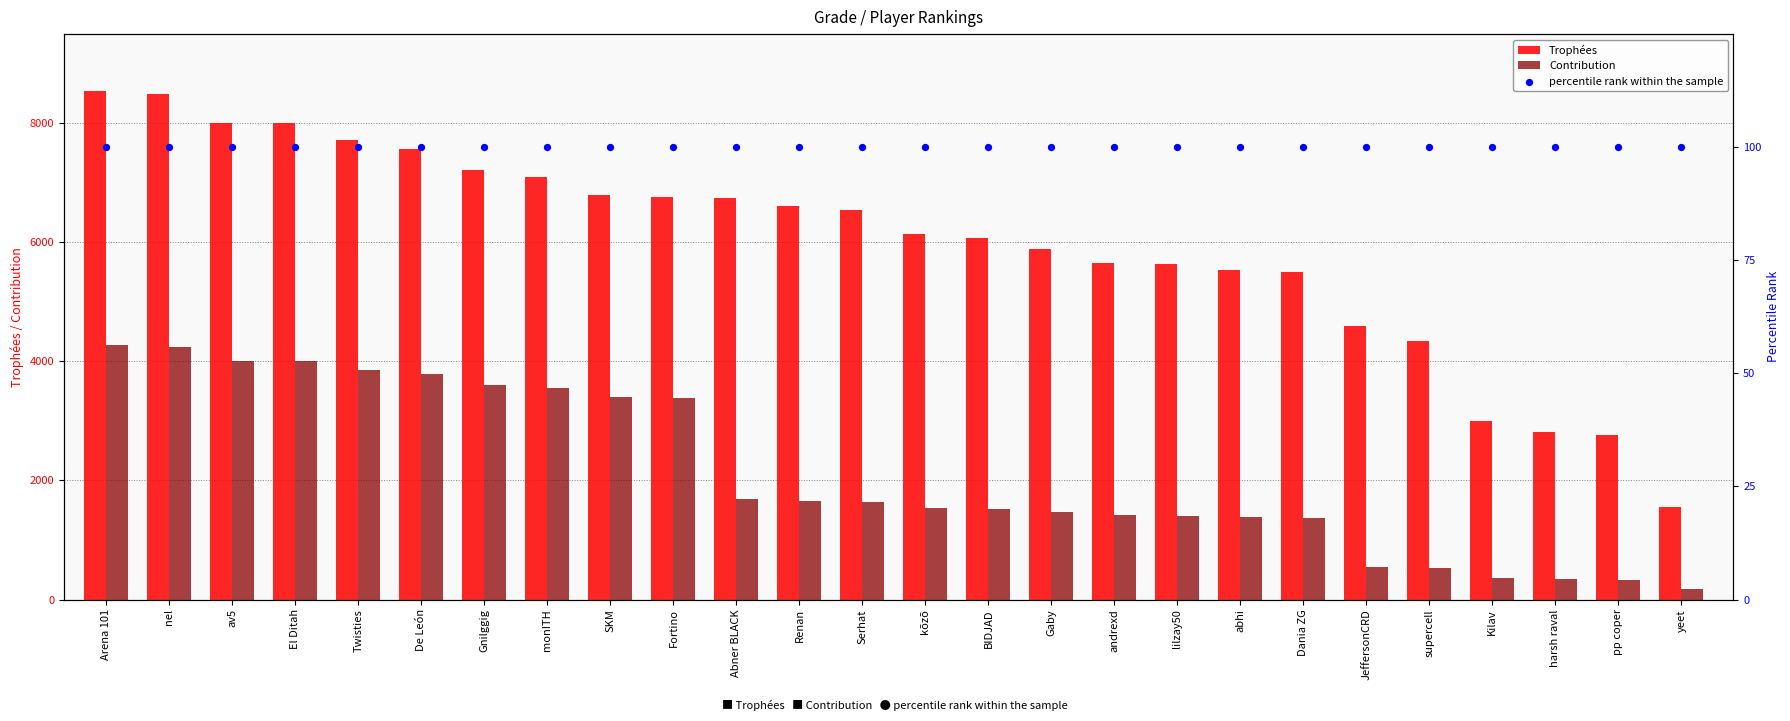

What are all the series names shown in the legend?

Trophées, Contribution, percentile rank within the sample